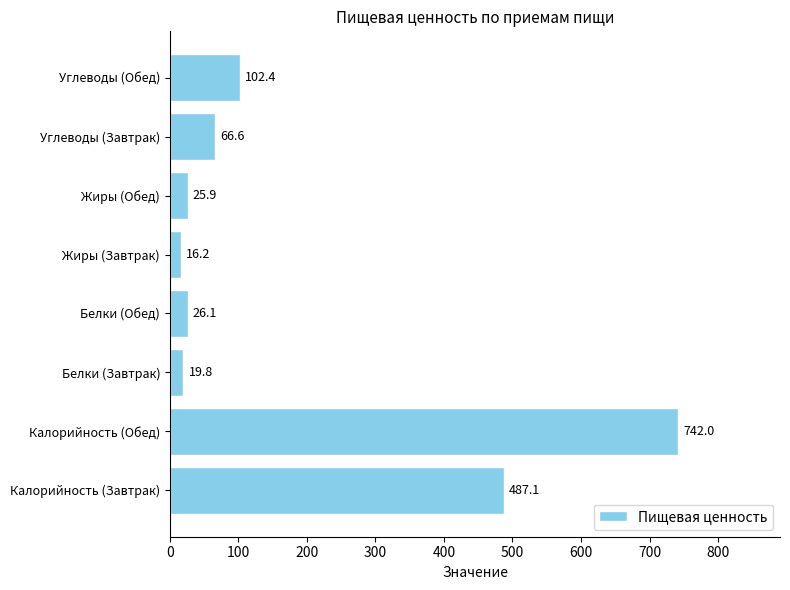

Does the chart contain stacked bars?

No